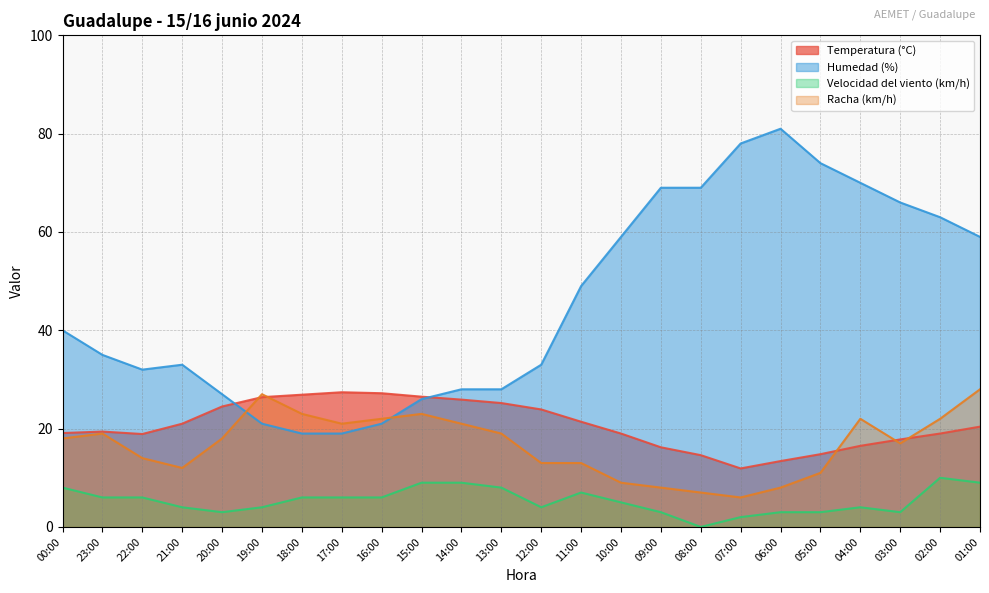

What is the difference between the second highest and minimum values in the Humedad (%) series?

59.0